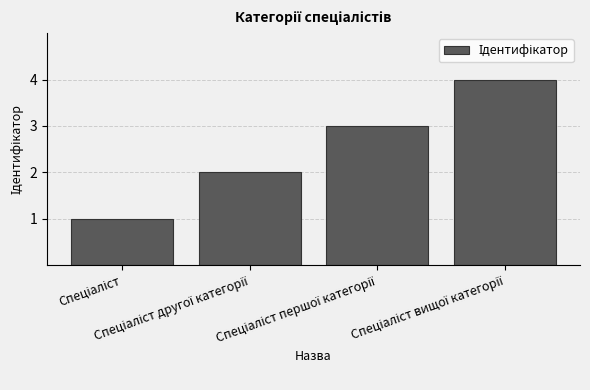

How many distinct data groups are displayed?

1